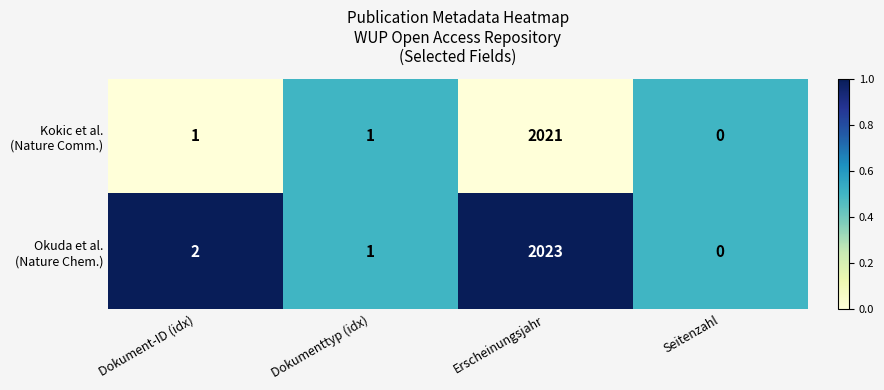

What is the maximum value shown in the chart?

2023